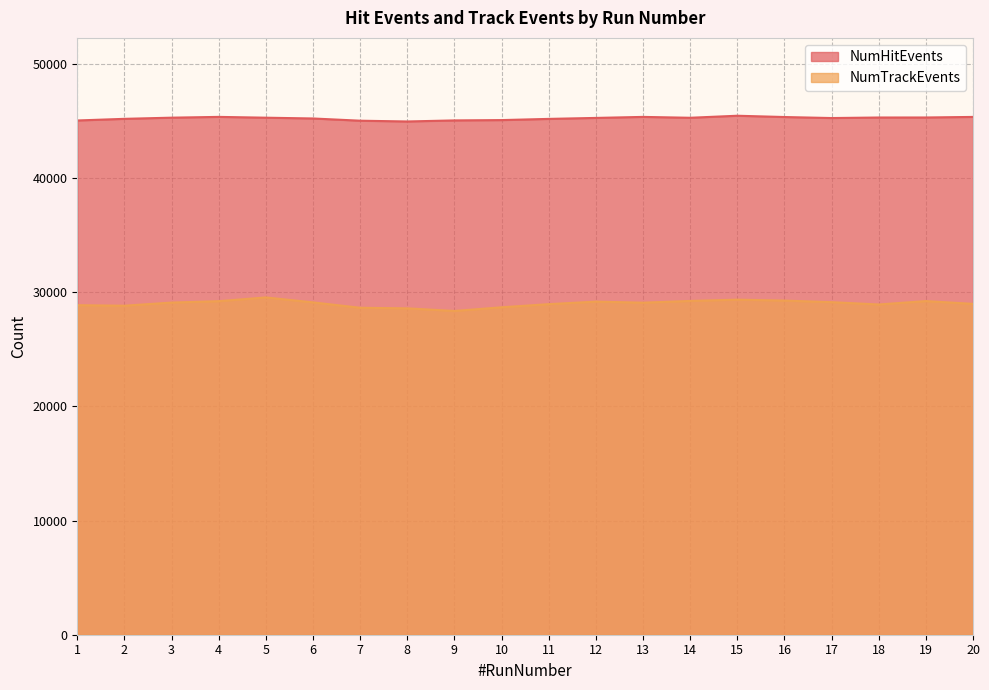

Which series has the widest spread of values?

NumTrackEvents